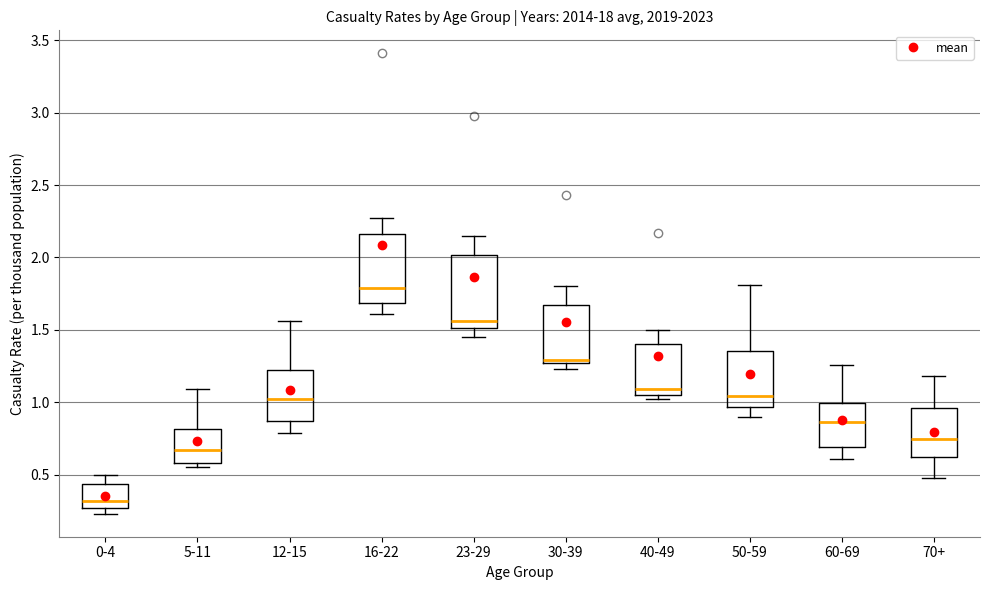

Reading left to right, transcribe this box plot: for each box, give where its median line is, the range the box spans, and where its two whiskers end, as read against the y-axis. The values are not printed on the chart, so give them approximately, as read against the axis.

0-4: median 0.30, box 0.25 to 0.45, whiskers 0.25 (just below the box's lower edge) to 0.50
5-11: median 0.65, box 0.60 to 0.80, whiskers 0.55 to 1.10
12-15: median 1.05, box 0.85 to 1.20, whiskers 0.80 to 1.55
16-22: median 1.80, box 1.70 to 2.15, whiskers 1.60 to 2.25
23-29: median 1.55, box 1.50 to 2.00, whiskers 1.45 to 2.15
30-39: median 1.30, box 1.25 to 1.70, whiskers 1.25 (just below the box's lower edge) to 1.80
40-49: median 1.10, box 1.05 to 1.40, whiskers 1.00 to 1.50
50-59: median 1.05, box 0.95 to 1.35, whiskers 0.90 to 1.80
60-69: median 0.85, box 0.70 to 1.00, whiskers 0.60 to 1.25
70+: median 0.75, box 0.60 to 0.95, whiskers 0.50 to 1.20